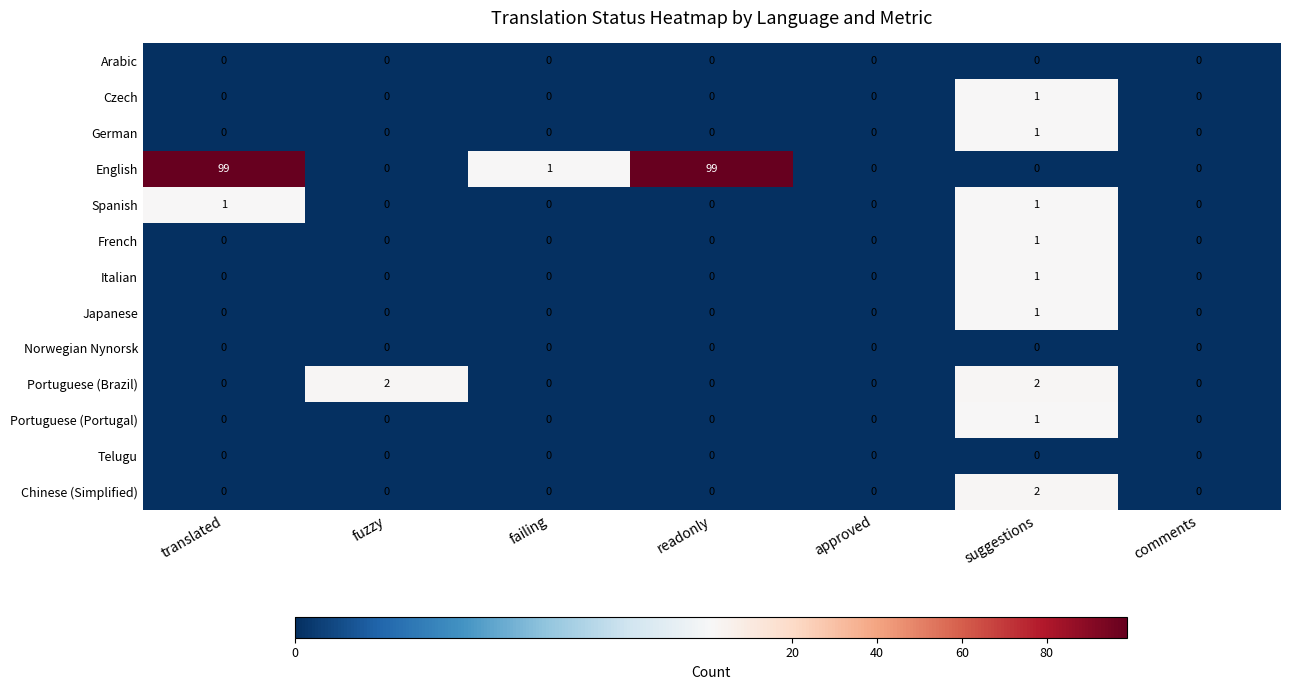

True or false: Norwegian Nynorsk has a value of 0 at translated.

True